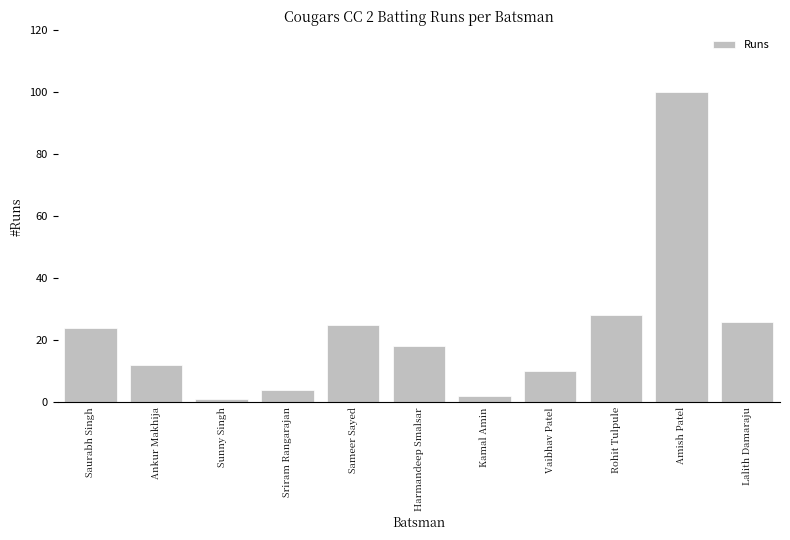

The chart shows a value of 100 at Amish Patel. True or false?

True